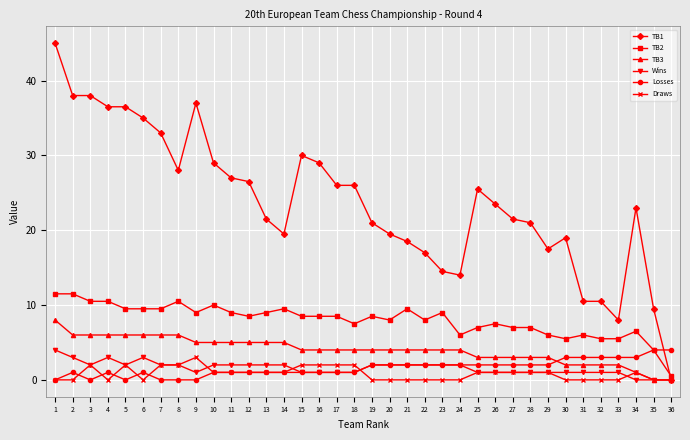

What is the value of the TB3 point at the 33rd from the left?

2.0